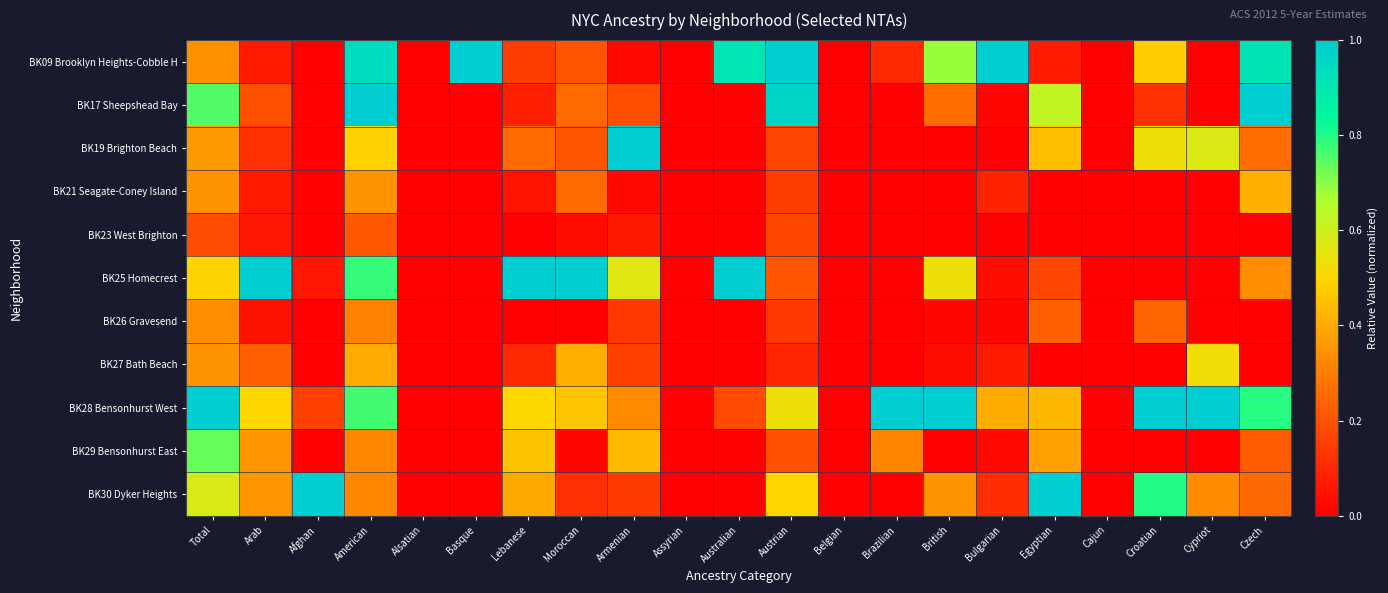

Which has a higher value, Armenian or Cypriot?

Armenian